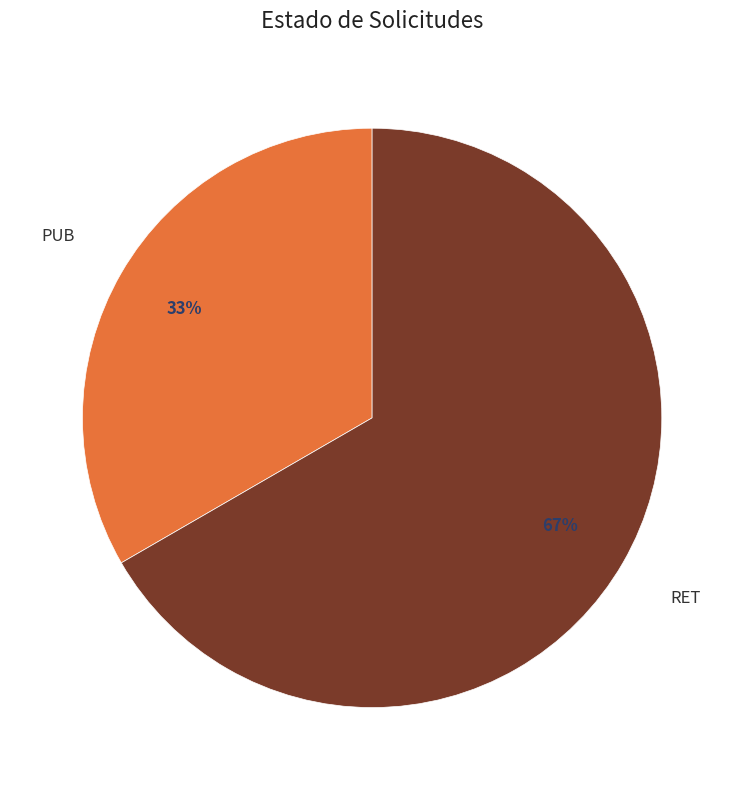

Is RET the majority of the pie?

Yes